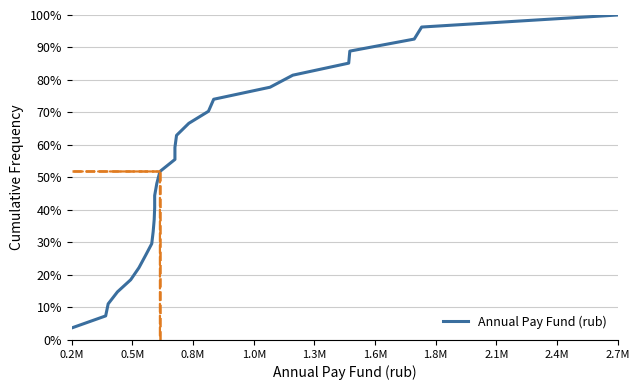

Between 0.8M and 0.2M, which is larger?

0.8M